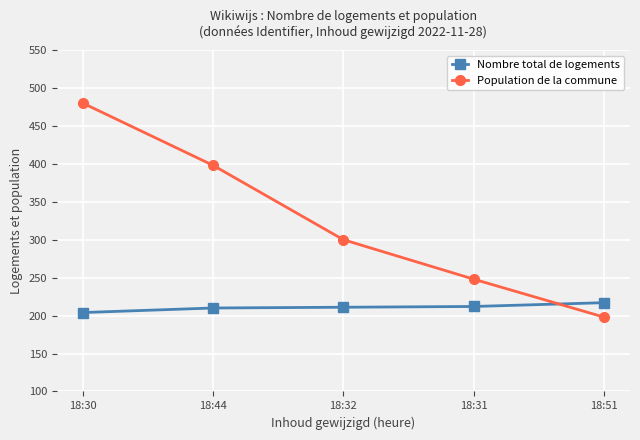

What position from the right is 18:32?

3